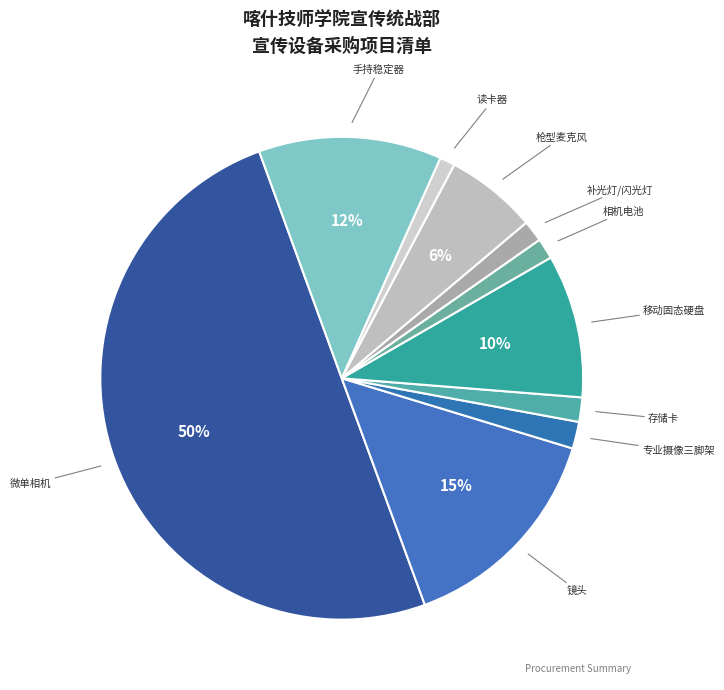

Which category has the biggest portion of the pie?

微单相机